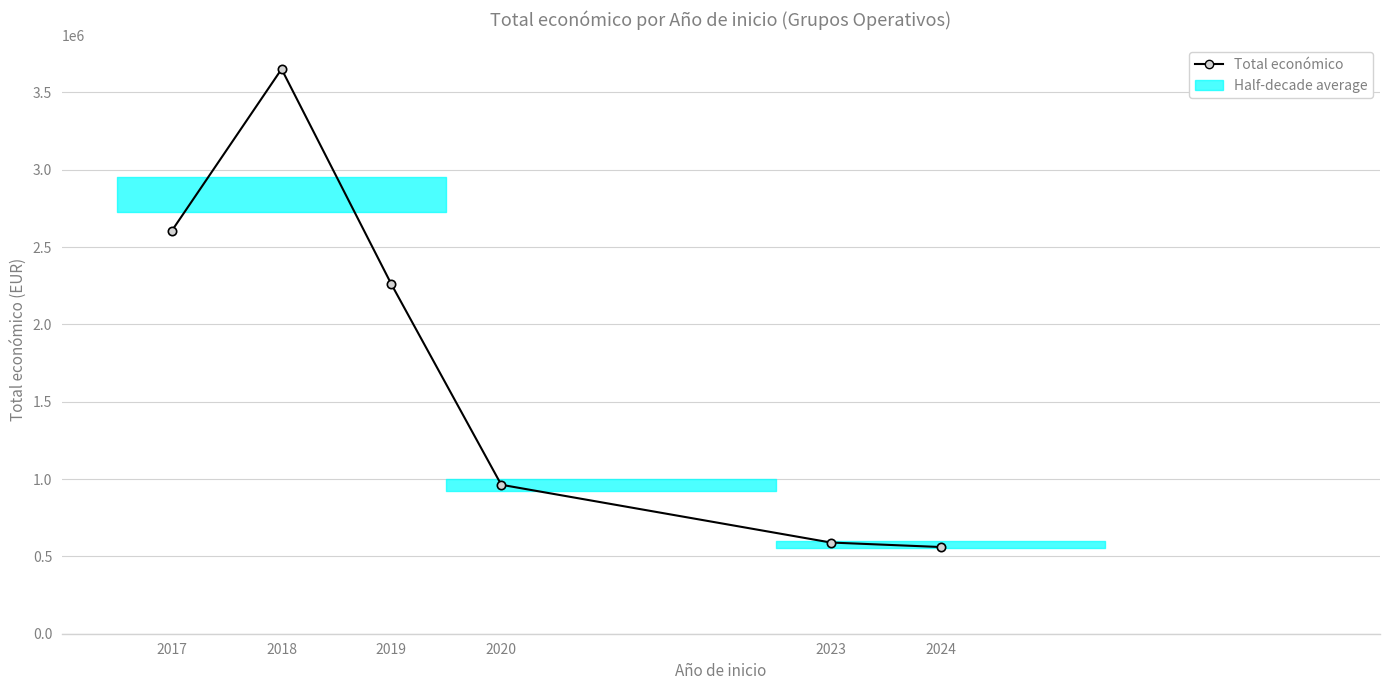

What is the change in value from 2018 to 2024?

-3090003